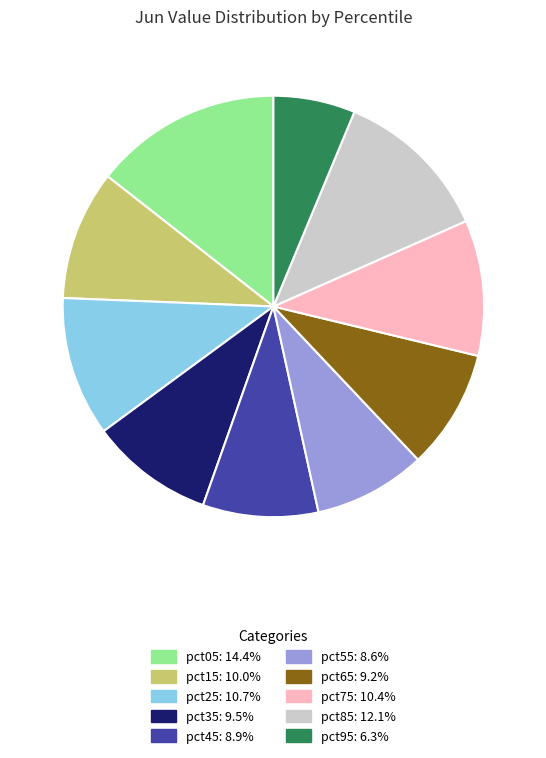

How many slices are in this pie chart?

10